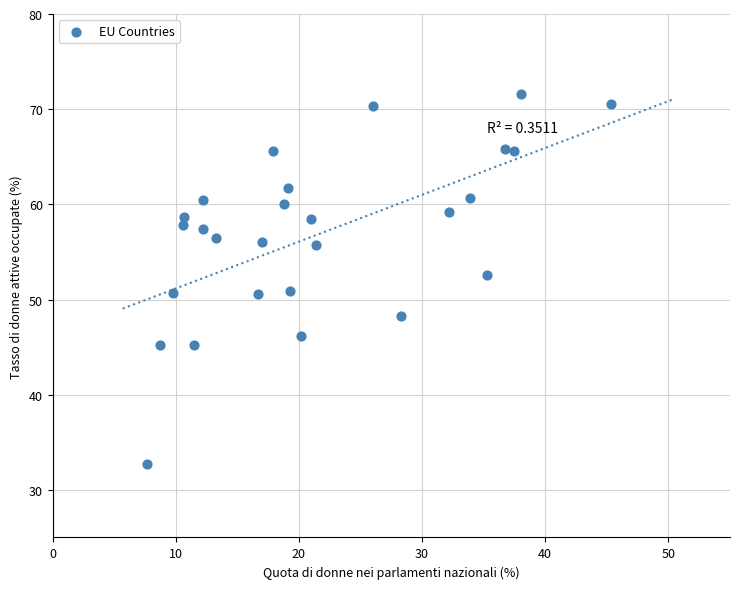

What is the range of X values (max minus min)?

37.6